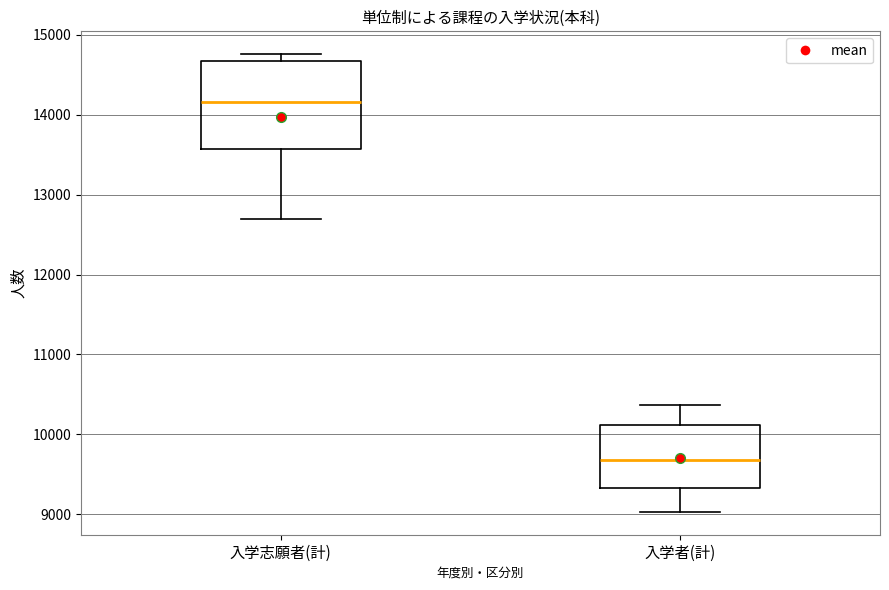

Reading left to right, transcribe this box plot: for each box, give where its median line is, the range the box spans, and where its two whiskers end, as read against the y-axis. The values are not printed on the chart, so give them approximately, as read against the axis.

入学志願者(計): median 14200, box 13600 to 14700, whiskers 12700 to 14800
入学者(計): median 9700, box 9300 to 10100, whiskers 9000 to 10400